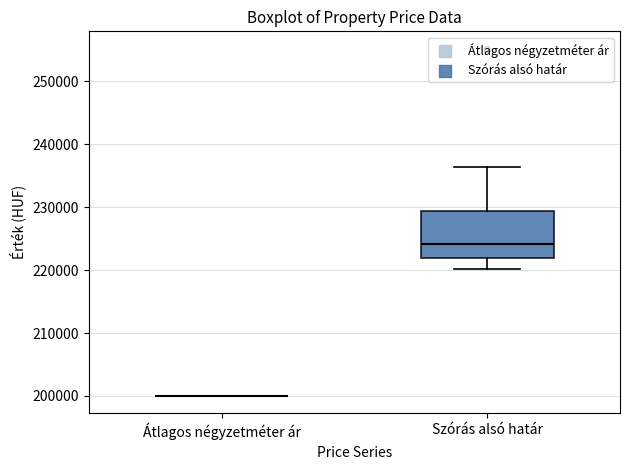

Reading left to right, read every box against the y-axis: the position of its median line, the range the box covers, and the ends of its whiskers. The values are not printed on the chart, so give them approximately, as read against the axis.

Átlagos négyzetméter ár: box collapsed to a line at 200000, whiskers 200000 to 200000
Szórás alsó határ: median 224000, box 222000 to 229000, whiskers 220000 to 236000